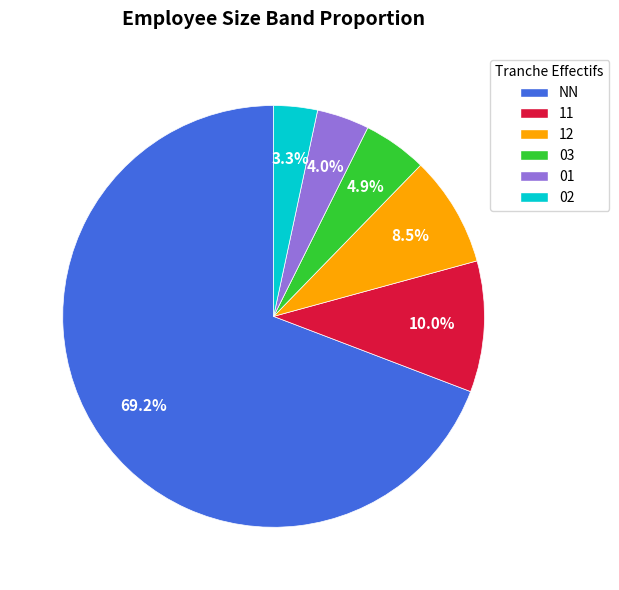

To the nearest percent, what portion does 03 represent?

5%